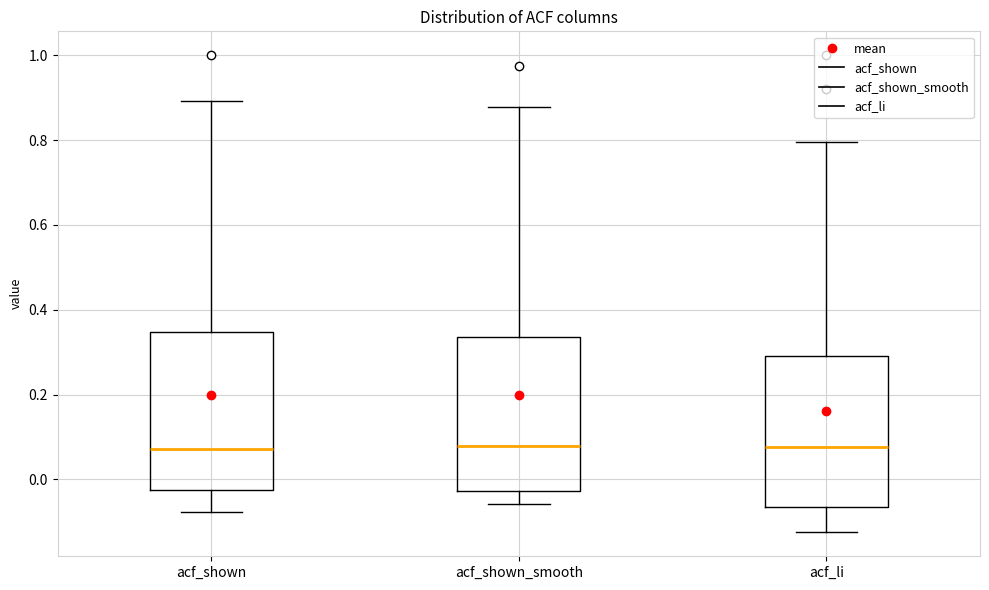

Reading left to right, read every box against the y-axis: the position of its median line, the range the box covers, and the ends of its whiskers. The values are not printed on the chart, so give them approximately, as read against the axis.

acf_shown: median 0.08, box -0.02 to 0.34, whiskers -0.08 to 0.90
acf_shown_smooth: median 0.08, box -0.02 to 0.34, whiskers -0.06 to 0.88
acf_li: median 0.08, box -0.06 to 0.30, whiskers -0.12 to 0.80